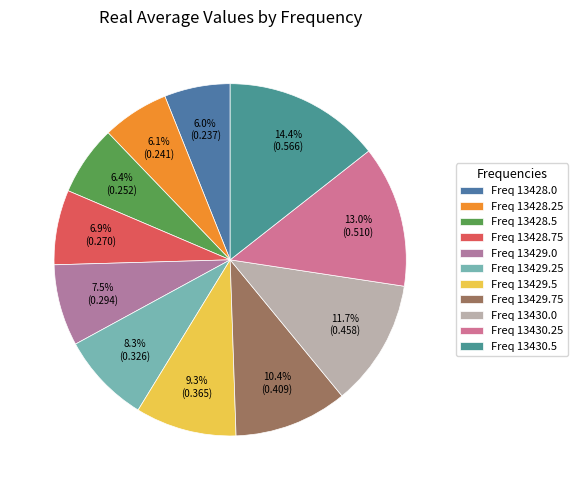

How many slices are in this pie chart?

11